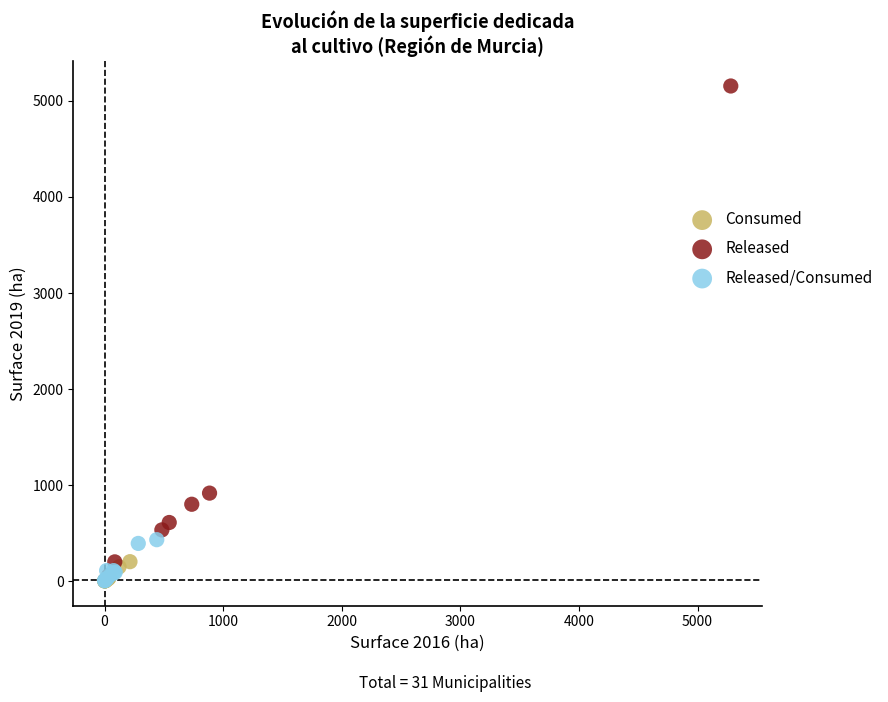

Which series reaches the maximum Y coordinate?

Released